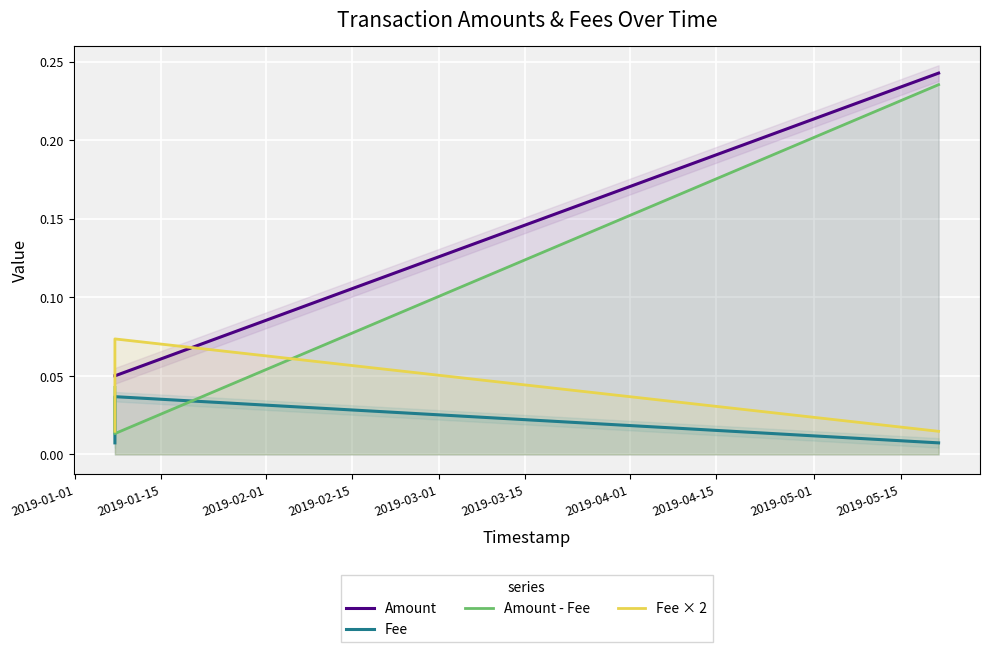

What is the label of the 5th point from the left?

2019-03-01